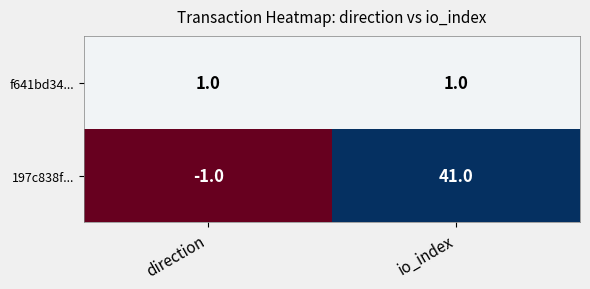

Reading left to right, transcribe all the data shown in this chart.

f641bd34...: direction=1	io_index=1
197c838f...: direction=-1	io_index=41